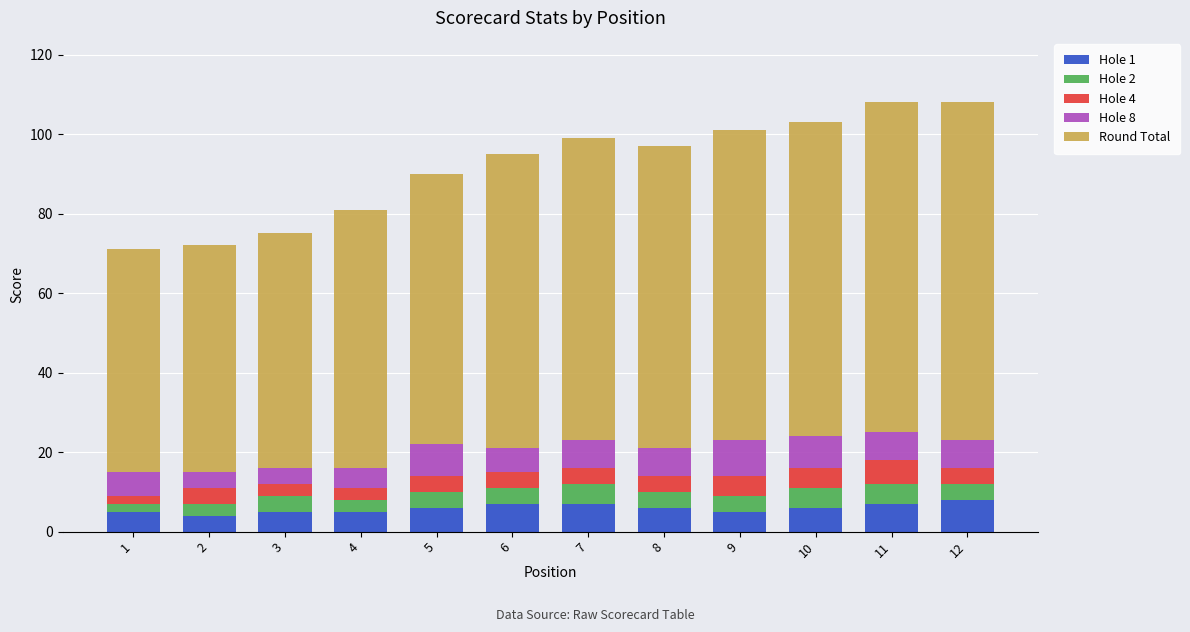

Is it true that Hole 4 equals 4 at 8?

True